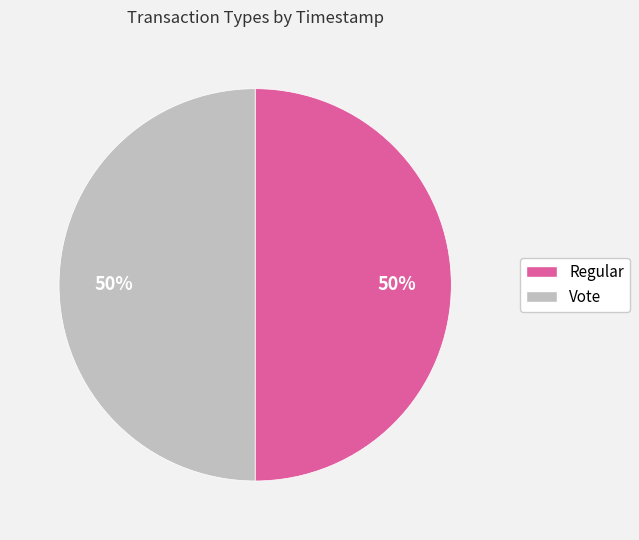

The Regular slice represents 50% of the pie. True or false?

True